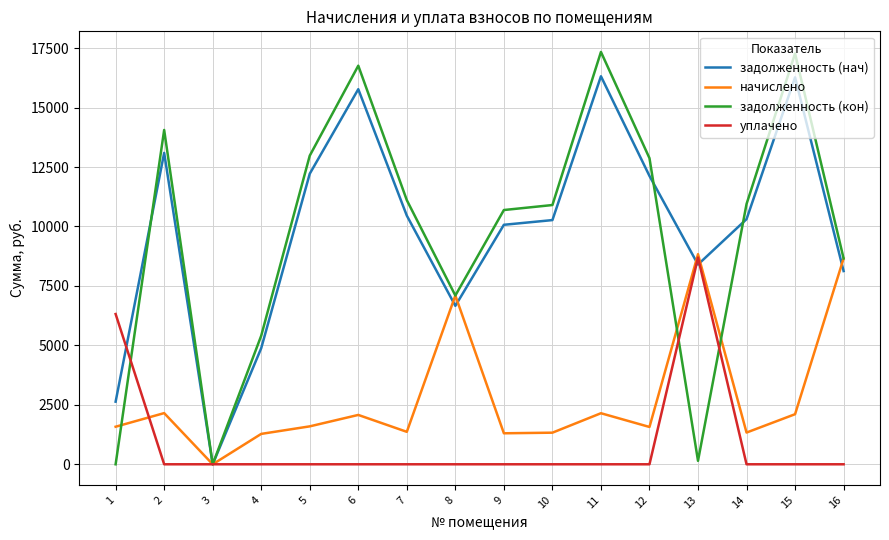

Is the value of начислено at 9 greater than the value of задолженность (кон) at 15?

No